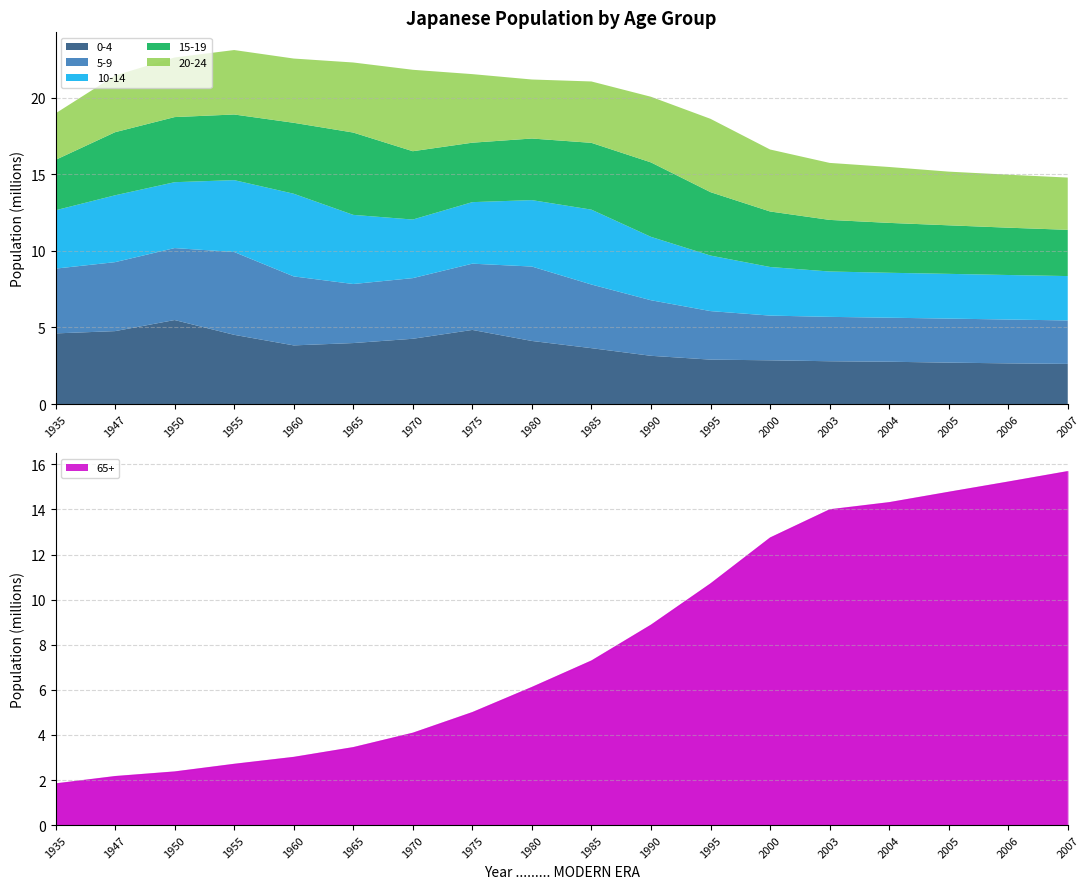

What is the value of the 20-24 point at the 2nd from the left?

3699448